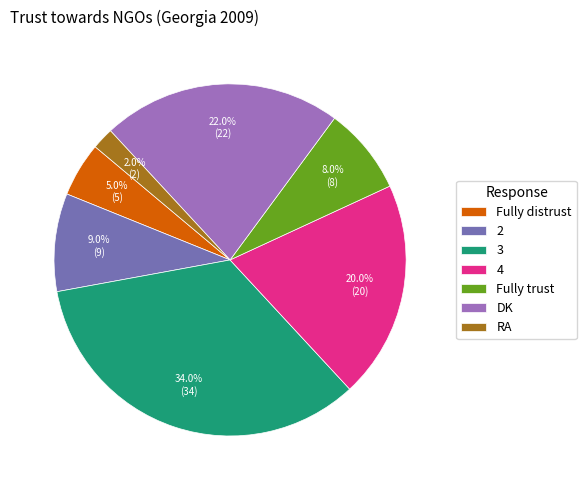

Combined, do 3 and 2 account for over 50%?

No